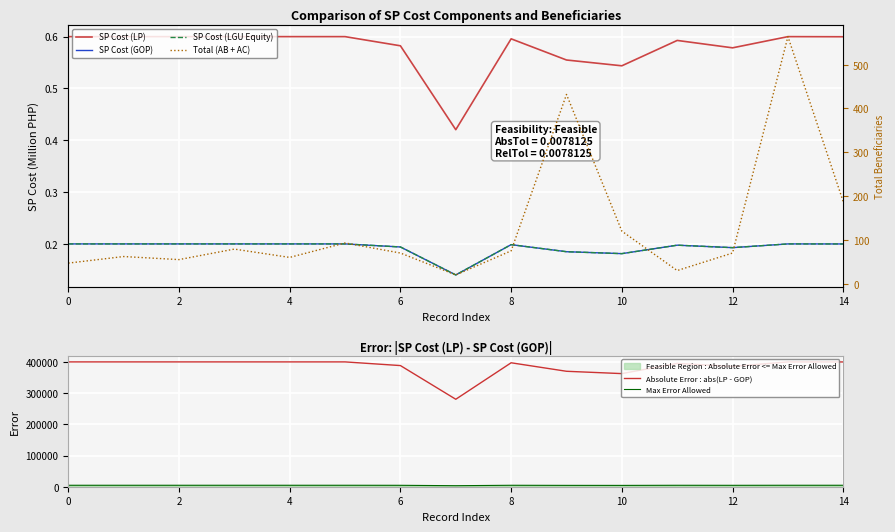

Which series has the largest range (max minus min)?

Absolute Error : abs(LP - GOP)